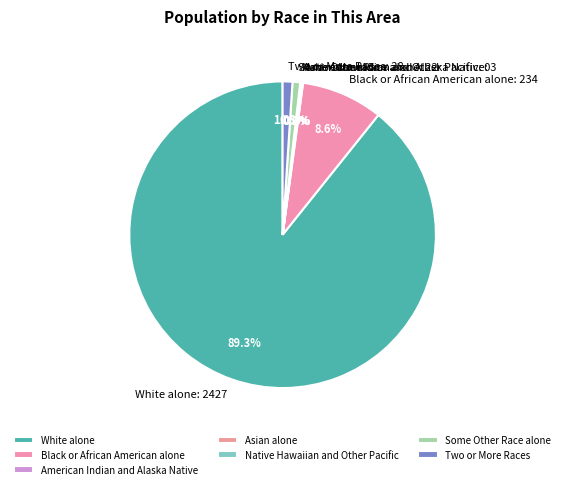

Between American Indian and Alaska Native and Two or More Races, which is larger?

Two or More Races